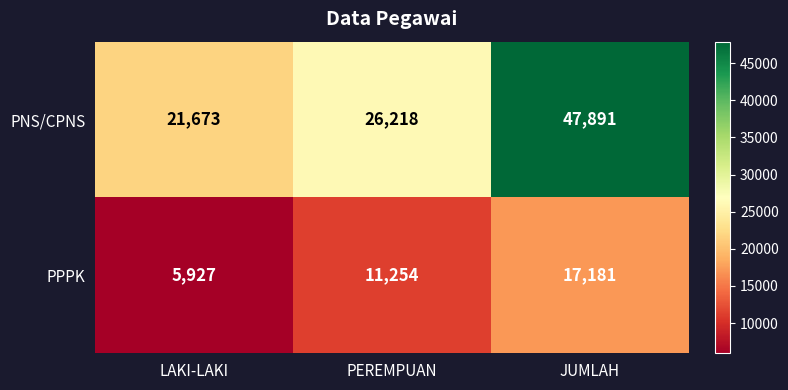

List the series in order of their overall mean, highest first.

PNS/CPNS, PPPK